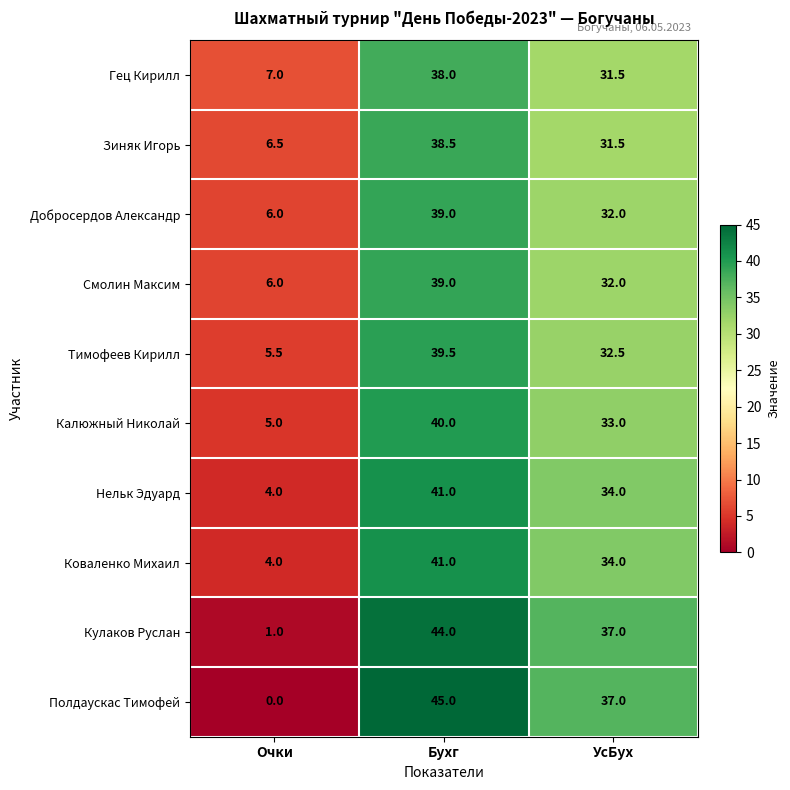

At how many categories does at least one series exceed 15?

2